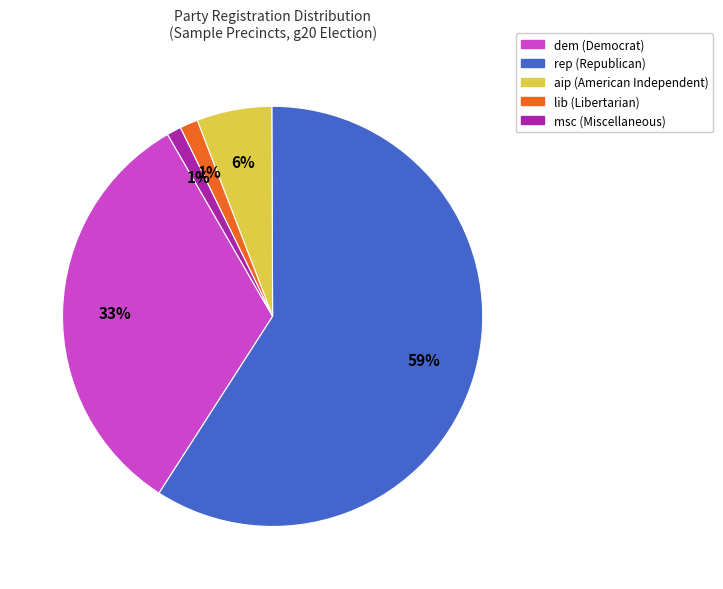

Which category has the biggest portion of the pie?

rep